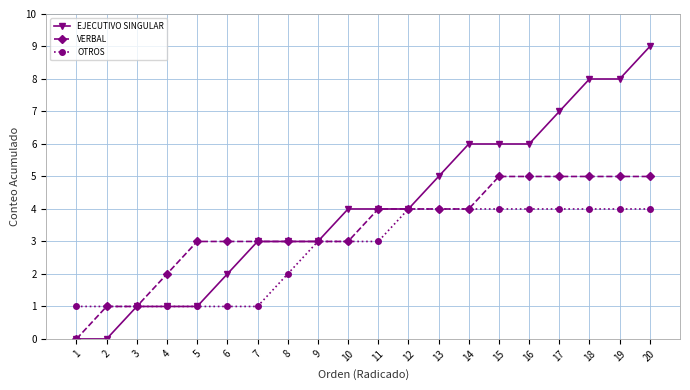

How many lines are shown in the chart?

3